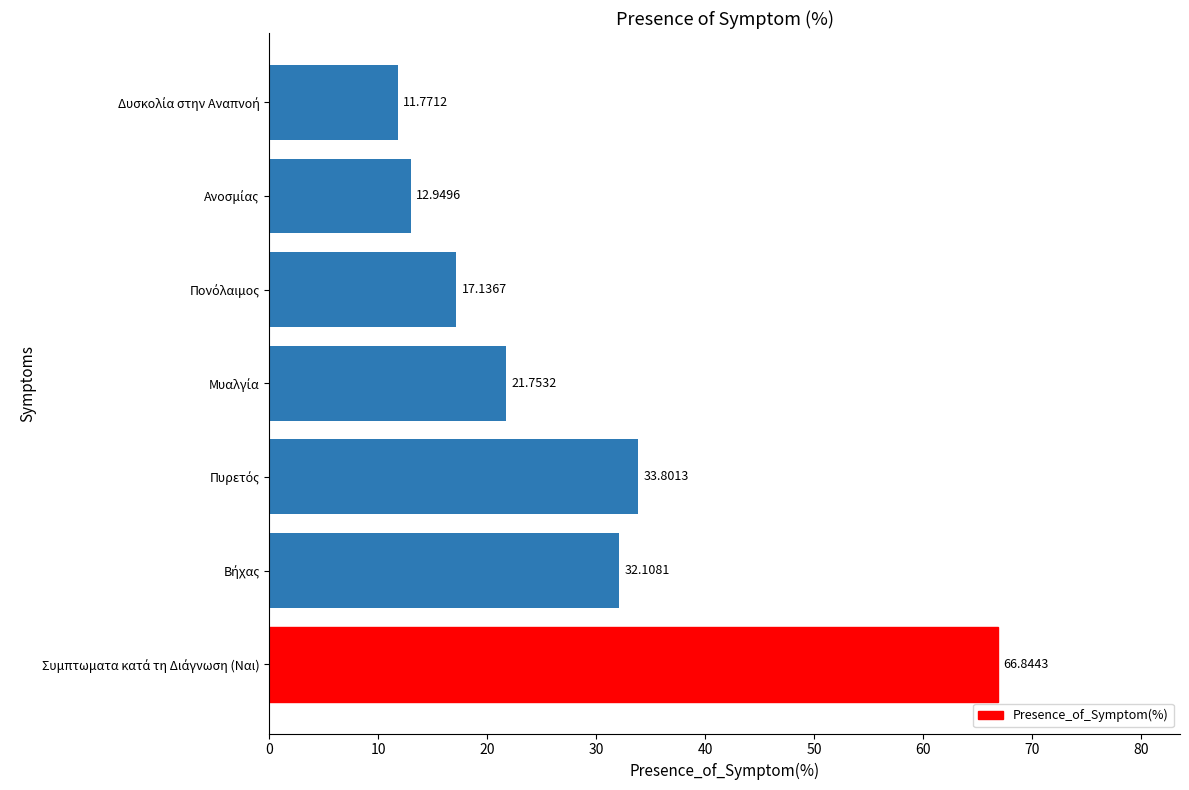

What is the difference between the second highest and second lowest values?

20.9